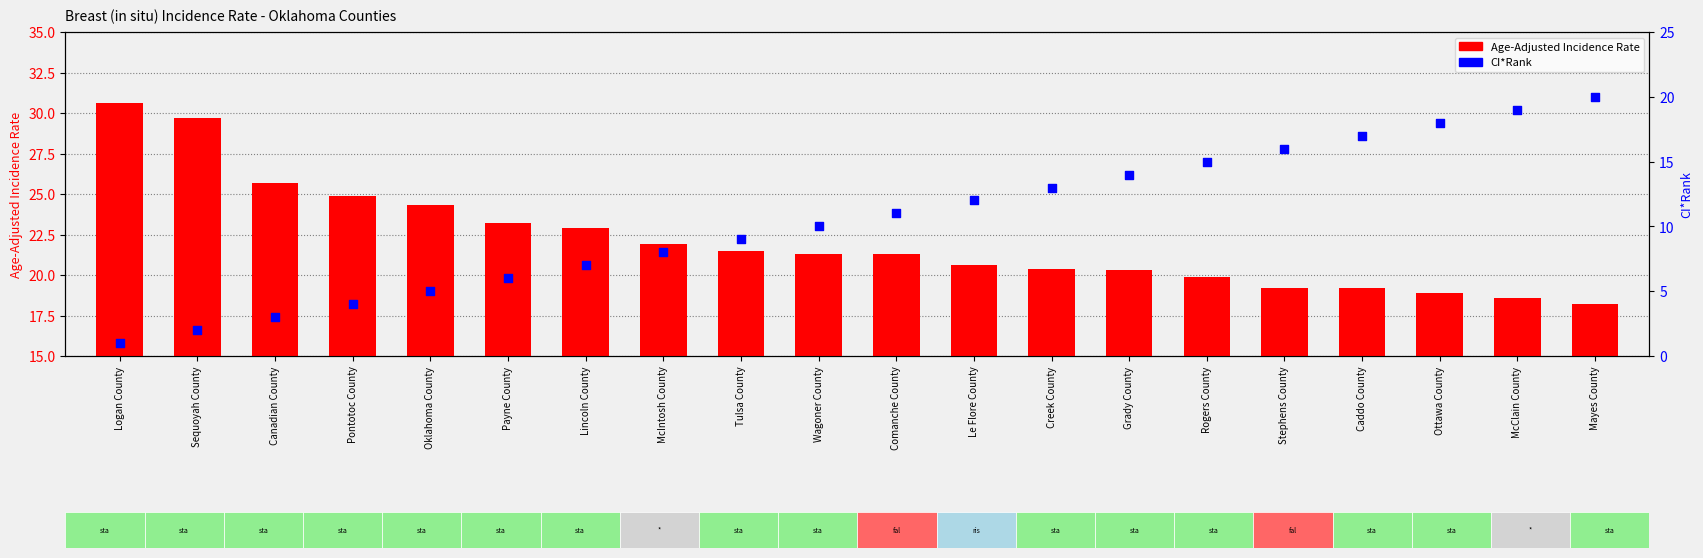

At how many categories does at least one series exceed 17?

20